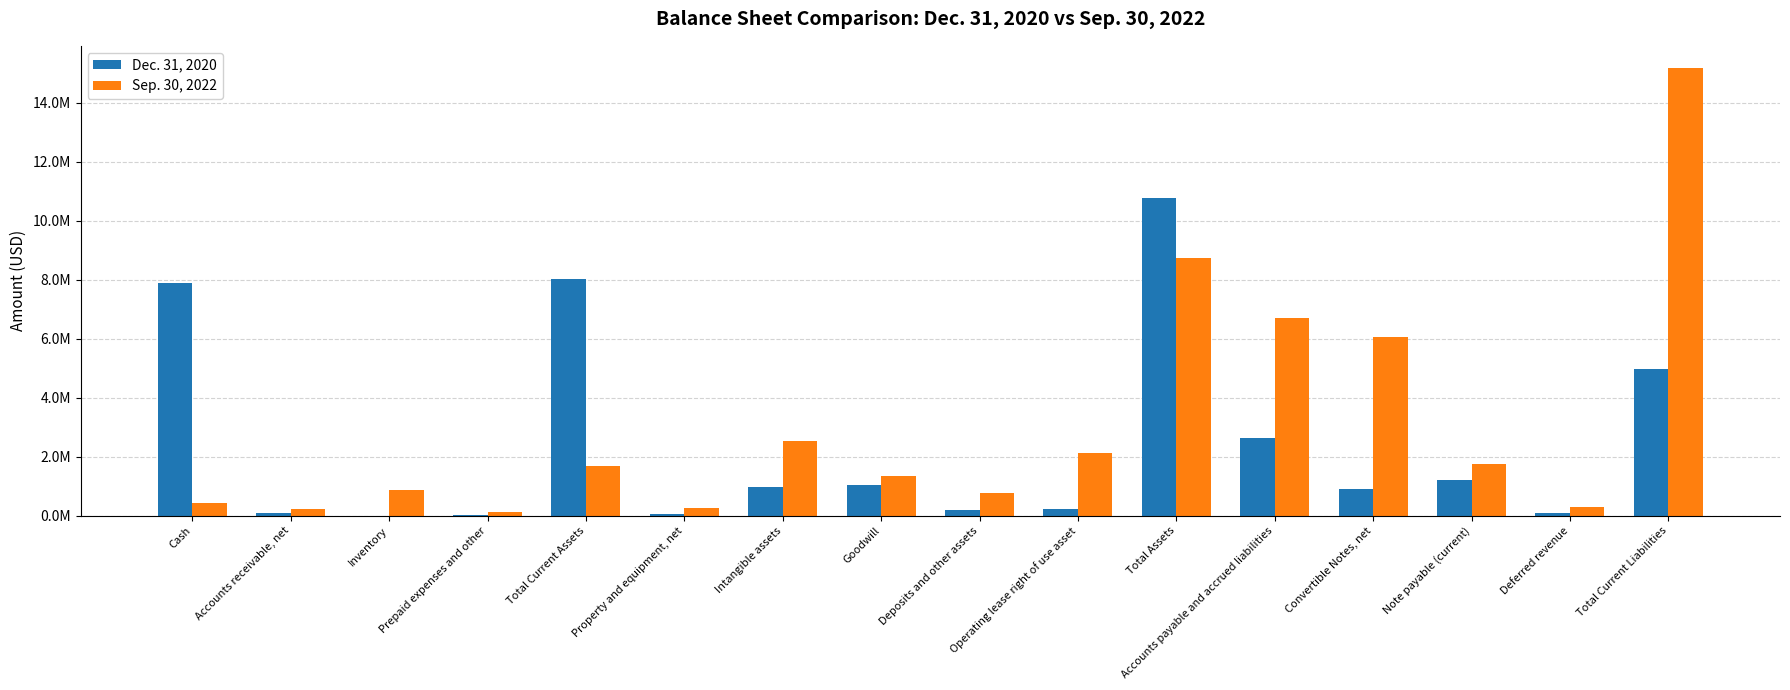

Are the bars horizontal?

No